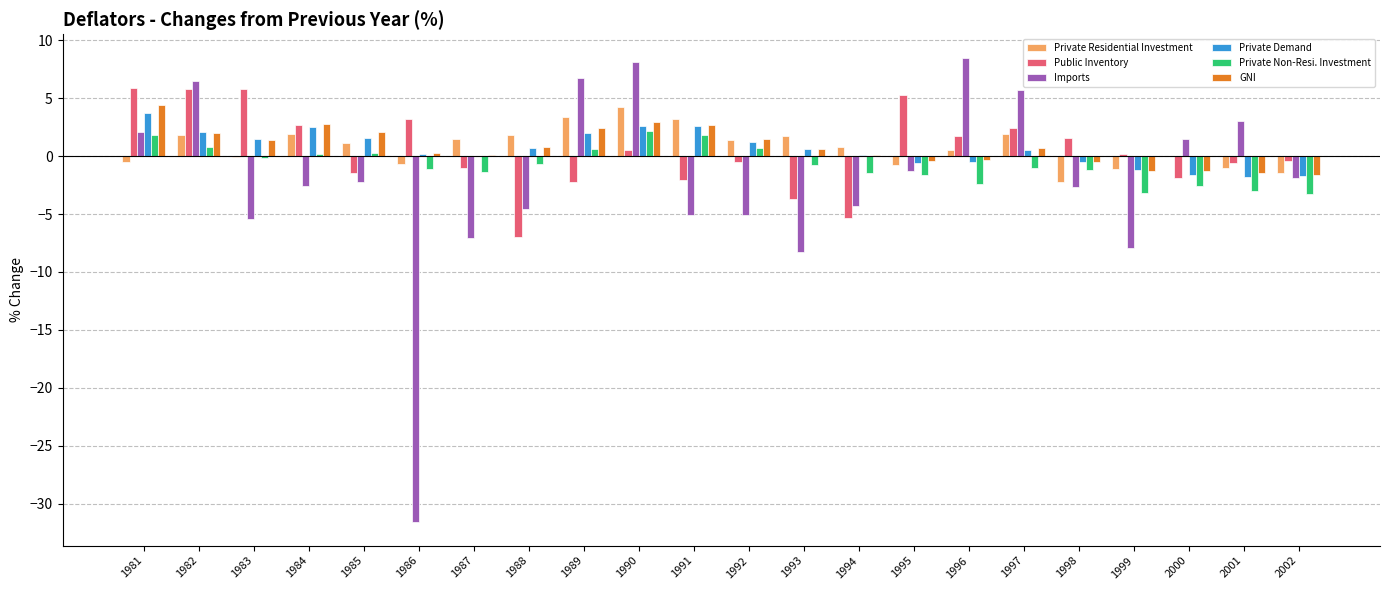

The value of Public Inventory at 2002 is -0.4. True or false?

True